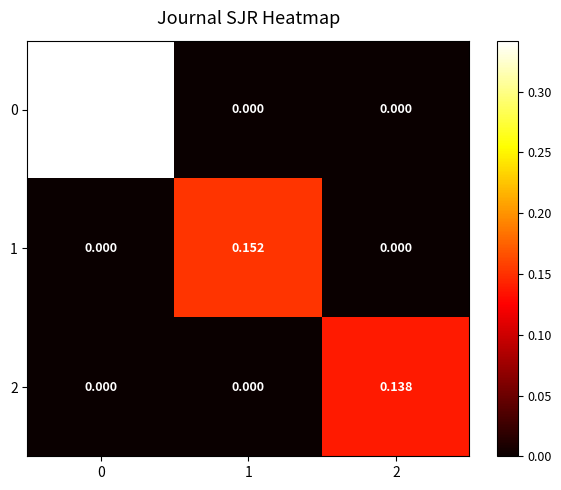

Is the value of 2 at 2 greater than the value of 1 at 1?

No